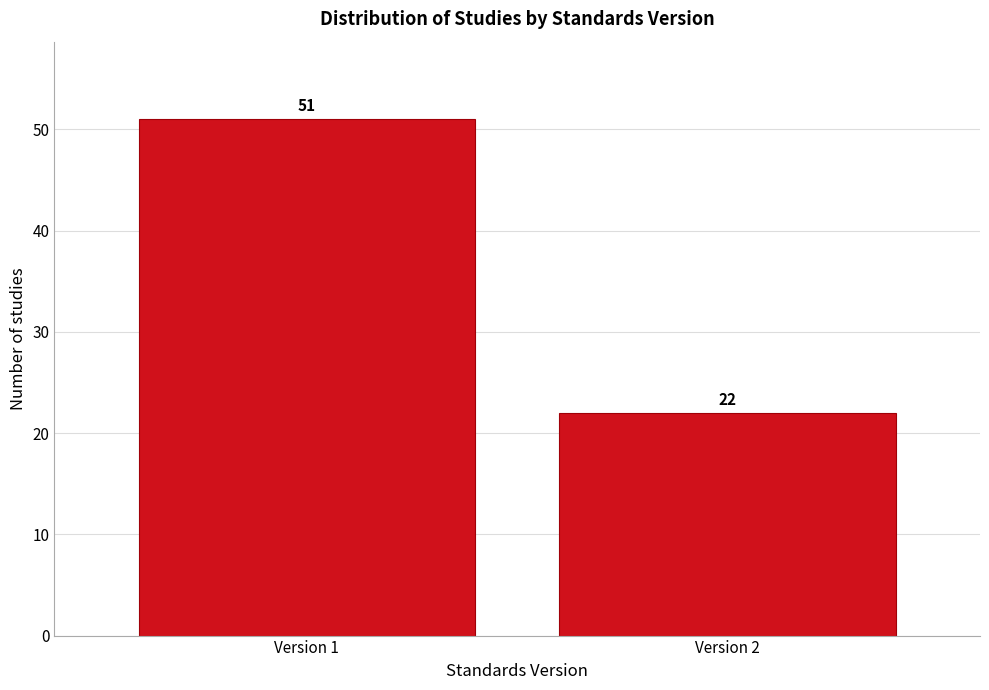

Reading left to right, list all the values displayed in this chart.

Version 1=51	Version 2=22